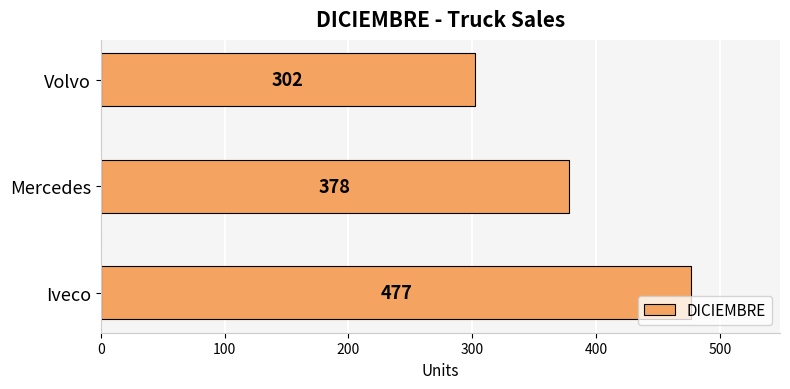

Rank the categories by value from lowest to highest.

Volvo, Mercedes, Iveco